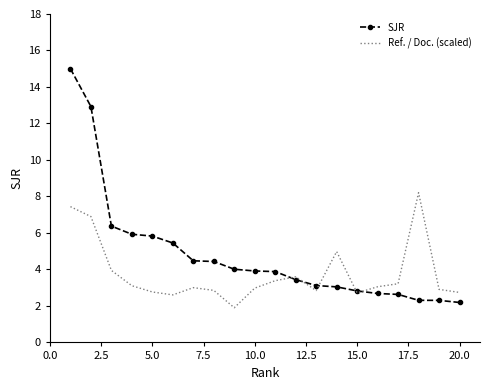

In Ref. / Doc. (scaled), how many points are lower than both neighbors (excluding endpoints)?

4